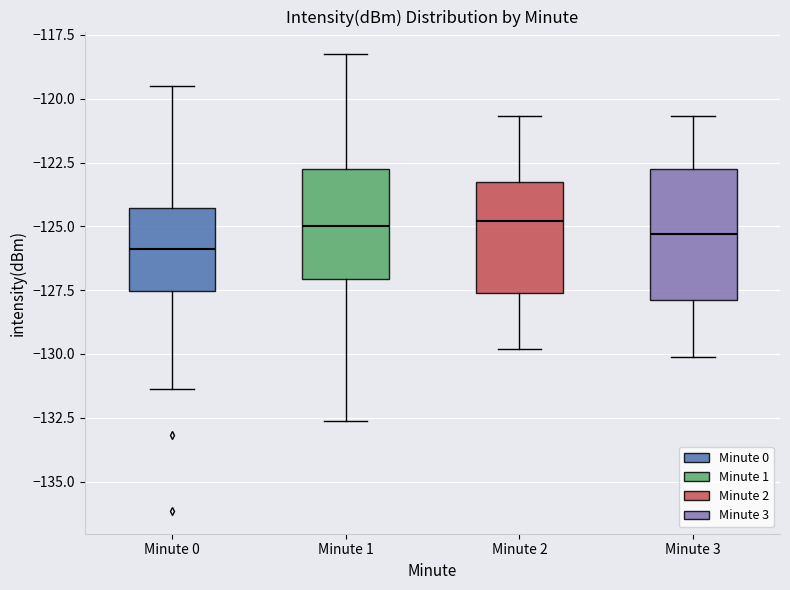

Reading left to right, read every box against the y-axis: the position of its median line, the range the box covers, and the ends of its whiskers. The values are not printed on the chart, so give them approximately, as read against the axis.

Minute 0: median -126.0, box -127.5 to -124.5, whiskers -131.5 to -119.5
Minute 1: median -125.0, box -127.0 to -123.0, whiskers -132.5 to -118.5
Minute 2: median -125.0, box -127.5 to -123.5, whiskers -130.0 to -120.5
Minute 3: median -125.5, box -128.0 to -123.0, whiskers -130.0 to -120.5